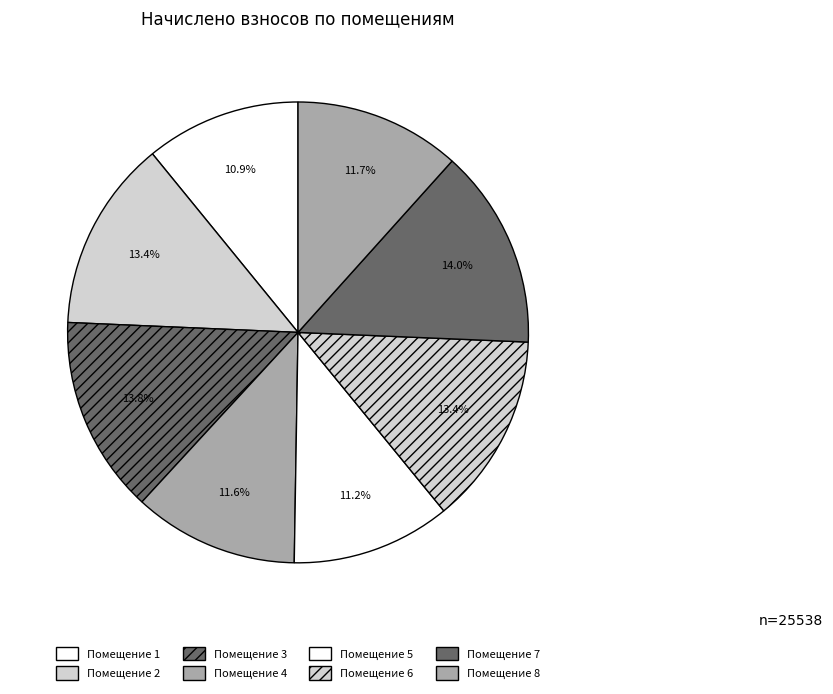

How many segments does this pie chart have?

8